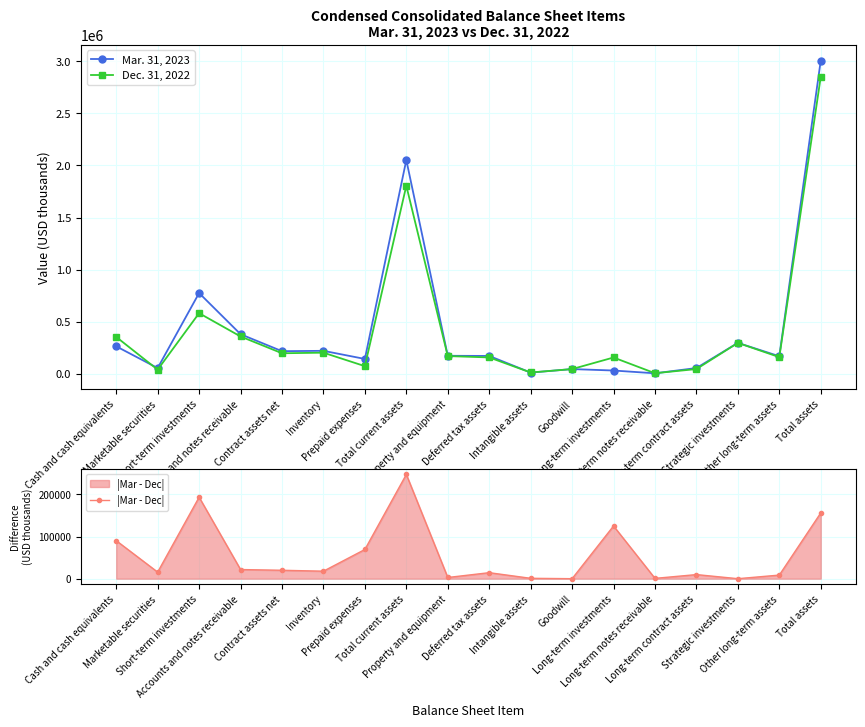

Where does the Mar. 31, 2023 series first go above 172674?

Cash and cash equivalents